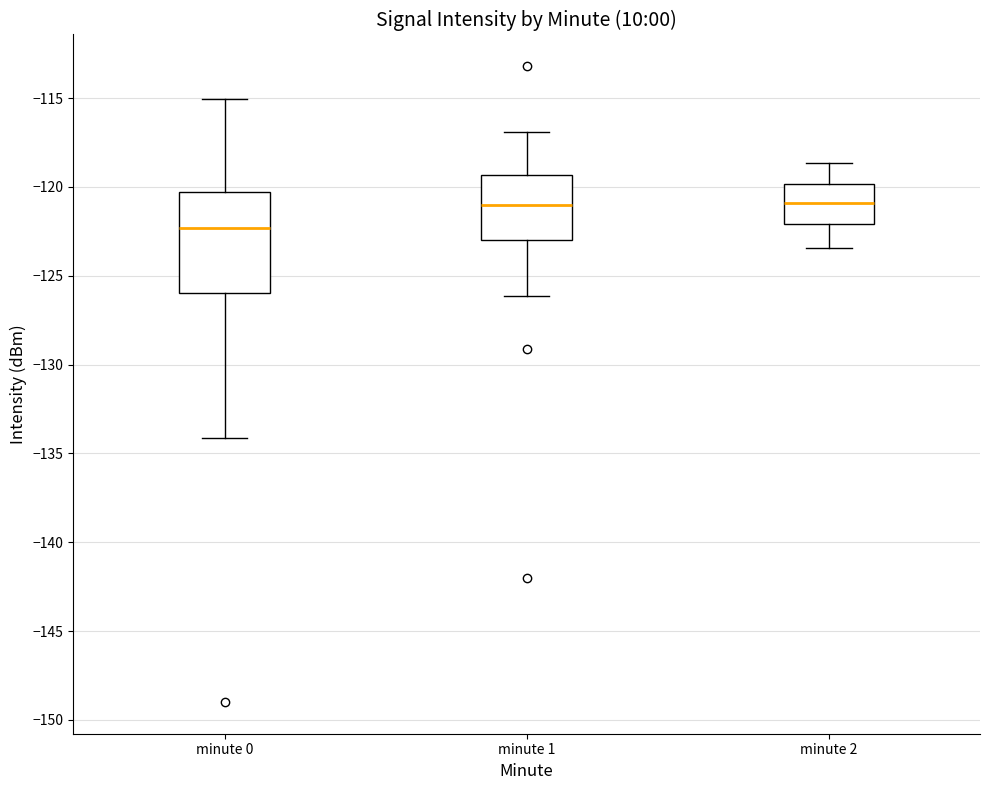

Where does the median line of the box for minute 1 sit on the y-axis? The values are not printed on the chart, so give them approximately, as read against the axis.

-121.0